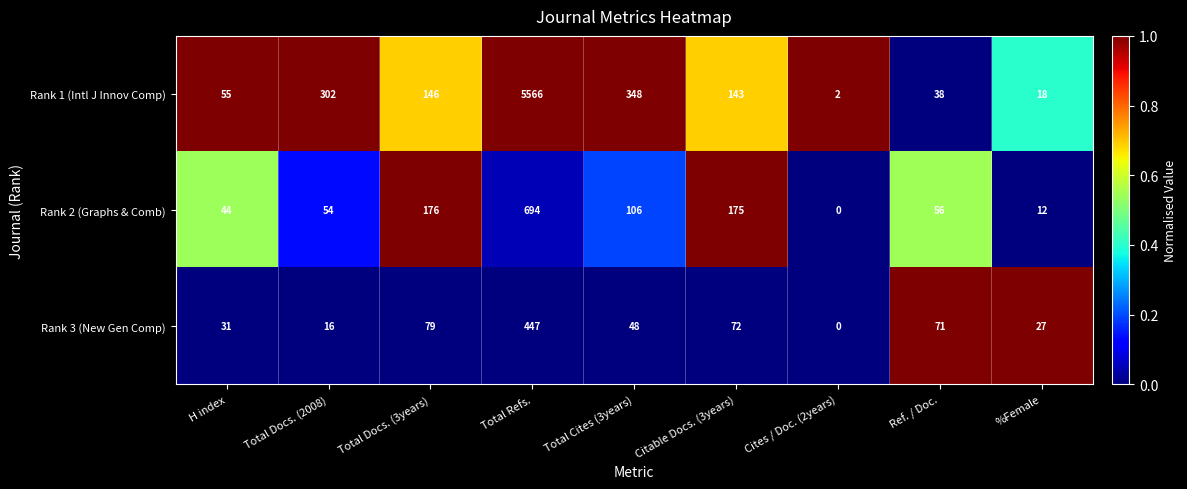

List the series in order of their peak value, lowest first.

Rank 3 (New Gen Comp), Rank 2 (Graphs & Comb), Rank 1 (Intl J Innov Comp)